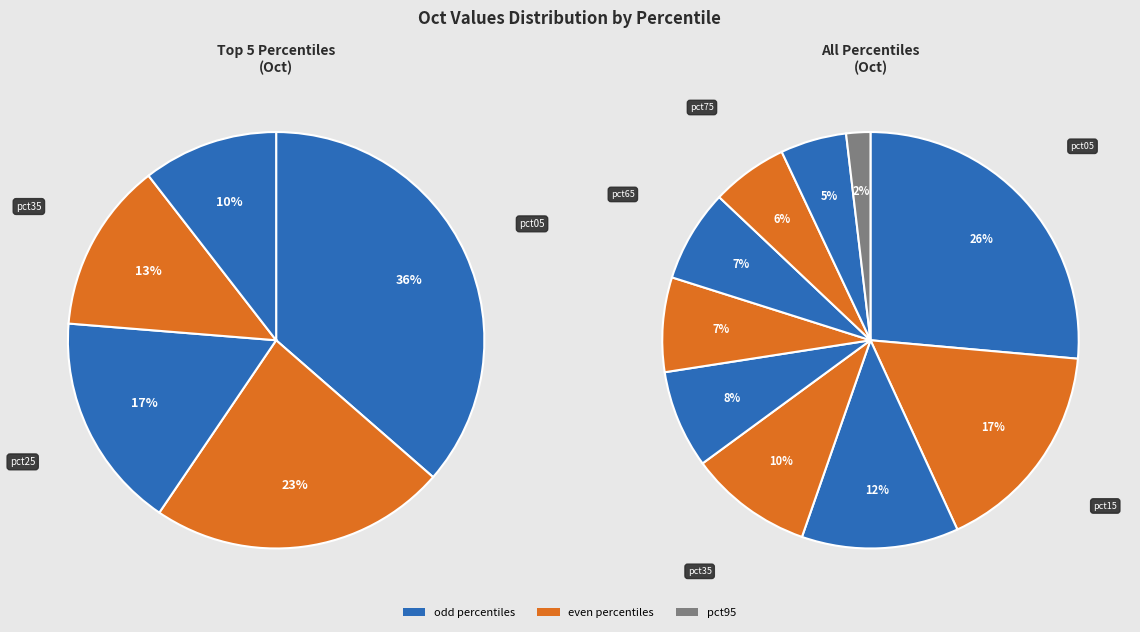

How many segments does this pie chart have?

10